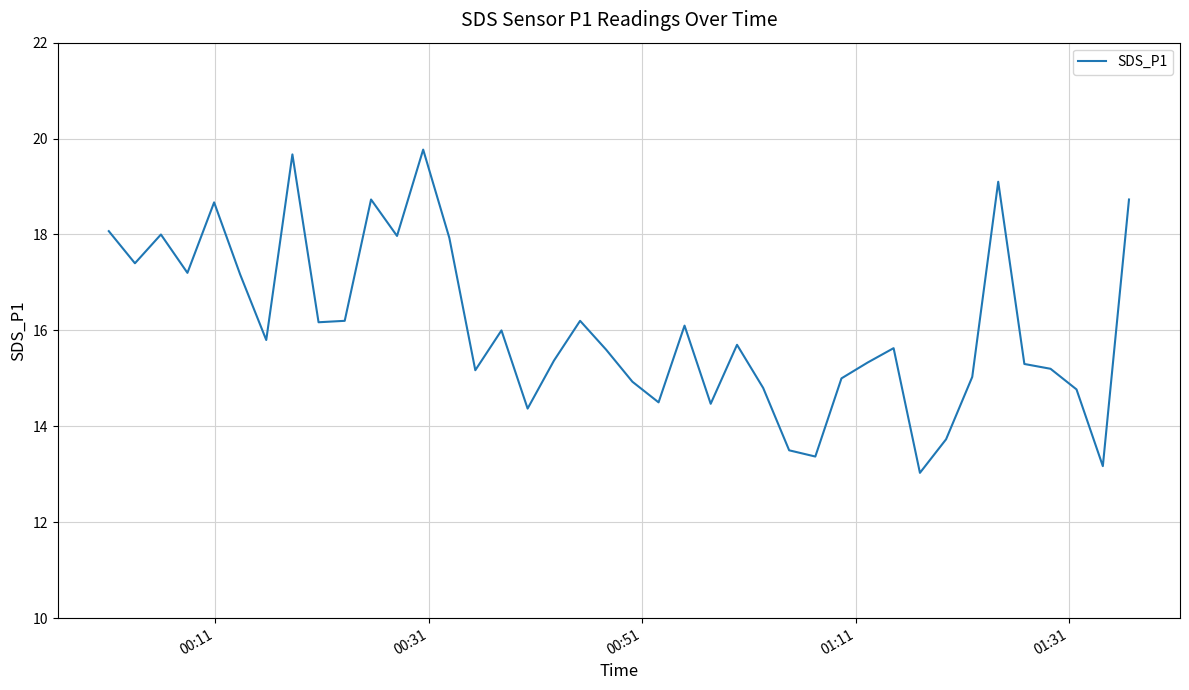

What is the average value?

16.1